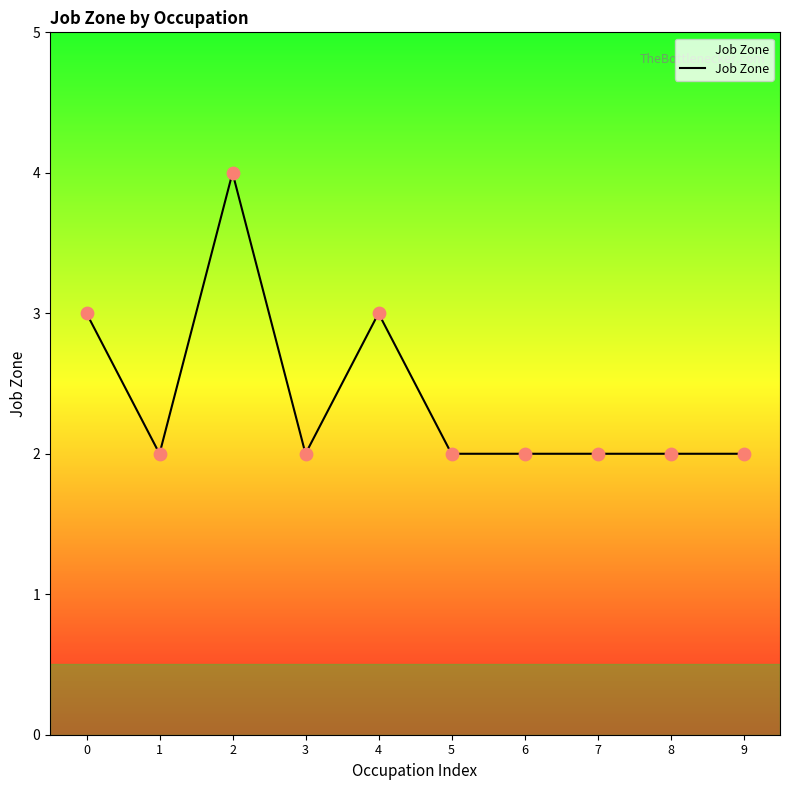

Approximately how many times larger is the value at 6 compared to 7?

1.0